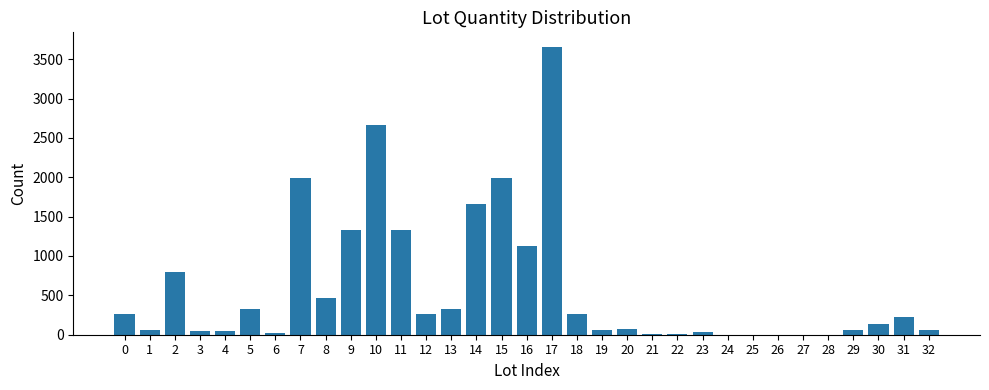

The chart shows a value of 230 at 31. True or false?

True